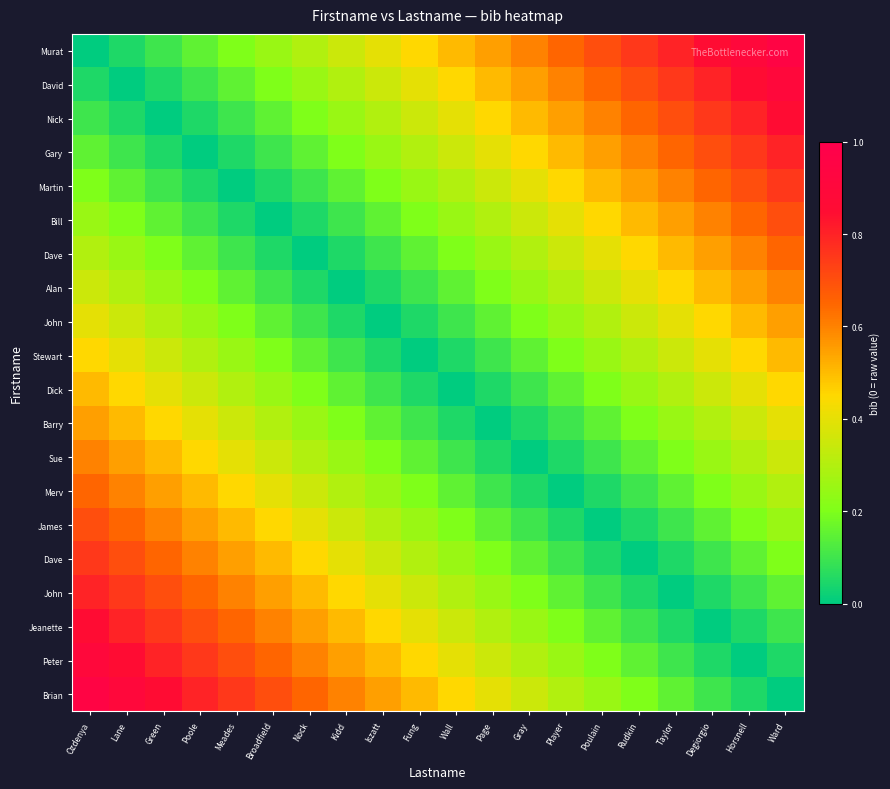

What is the spread (max minus min) of values at Broadfield?

0.7